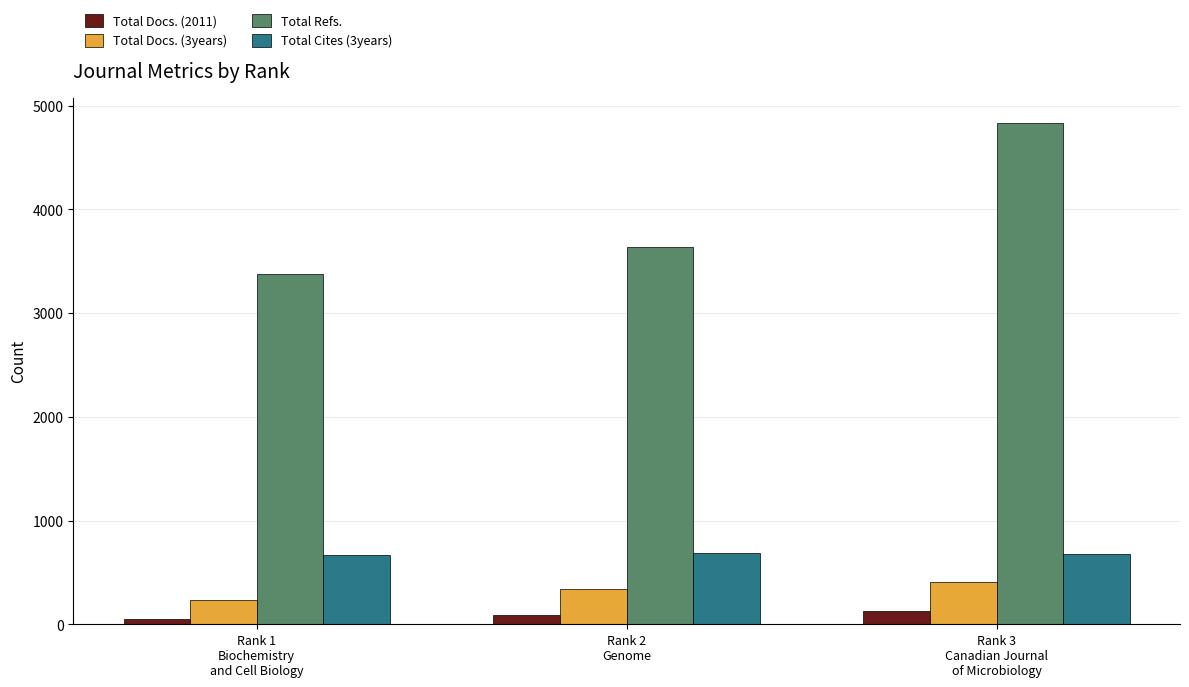

What is the difference between the Total Refs. values at Rank 2
Genome and Rank 3
Canadian Journal
of Microbiology?

1199